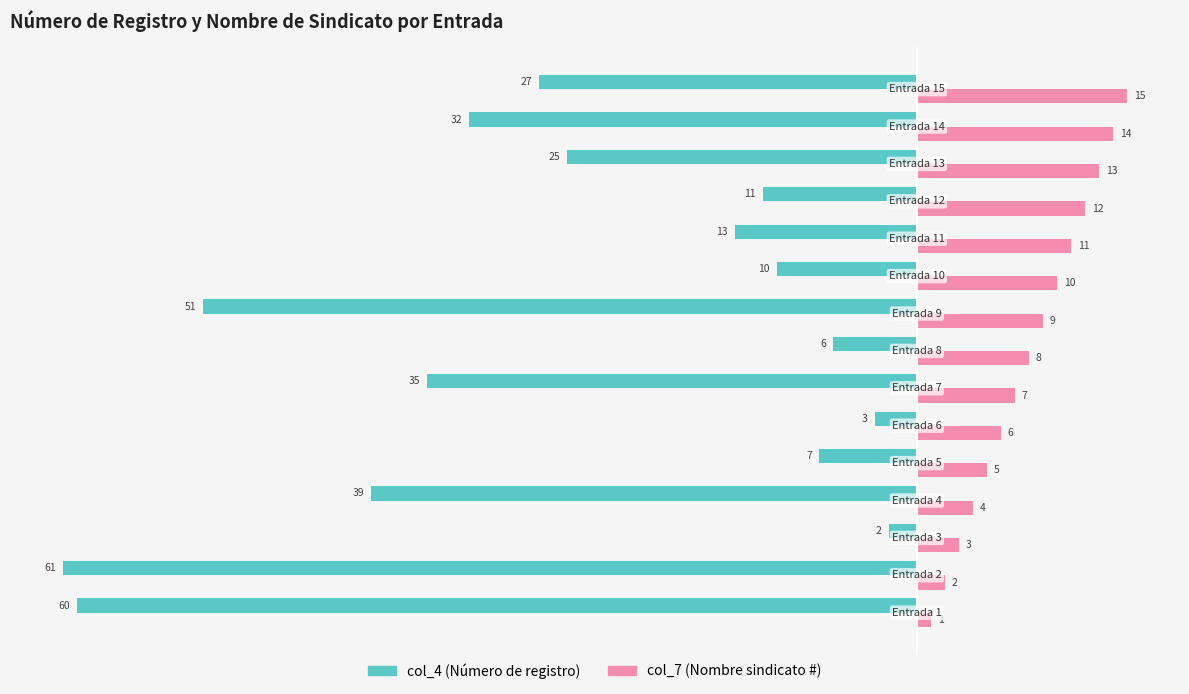

What is the greatest value displayed?

15